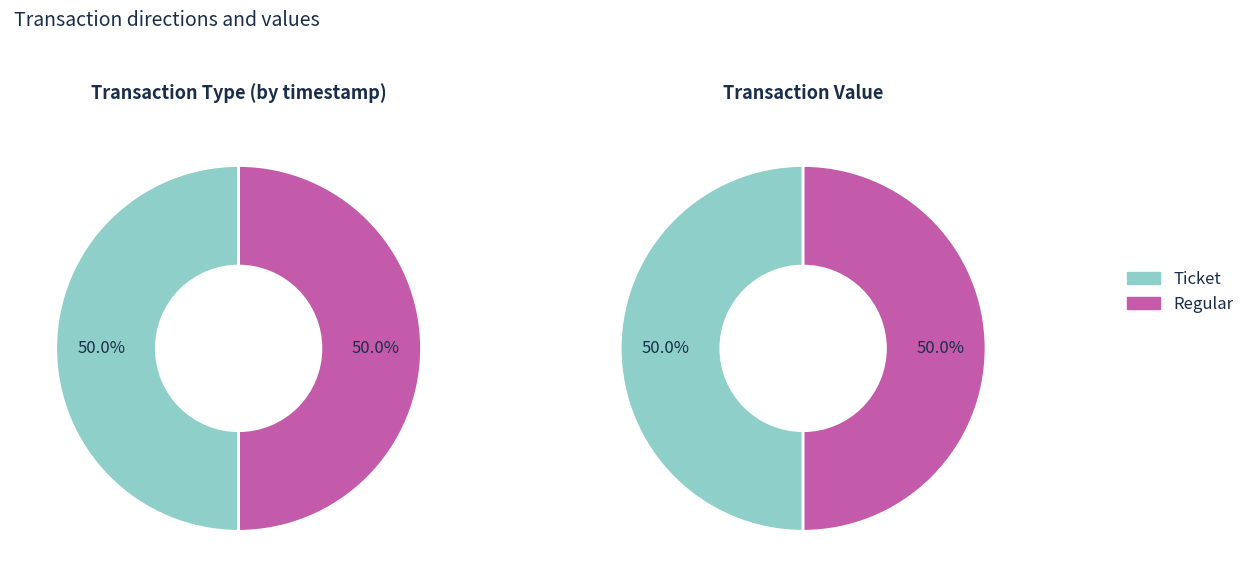

How many slices are in this pie chart?

2